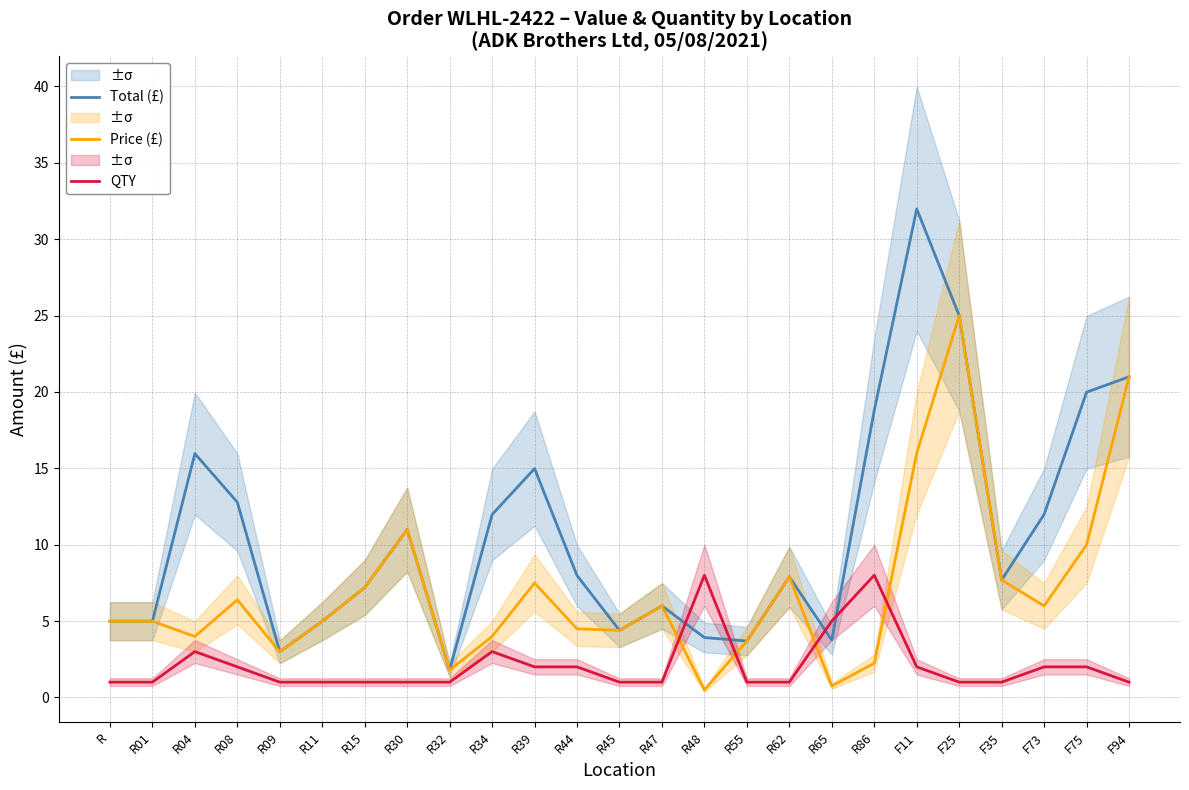

Which has a higher value, F11 or R47?

F11